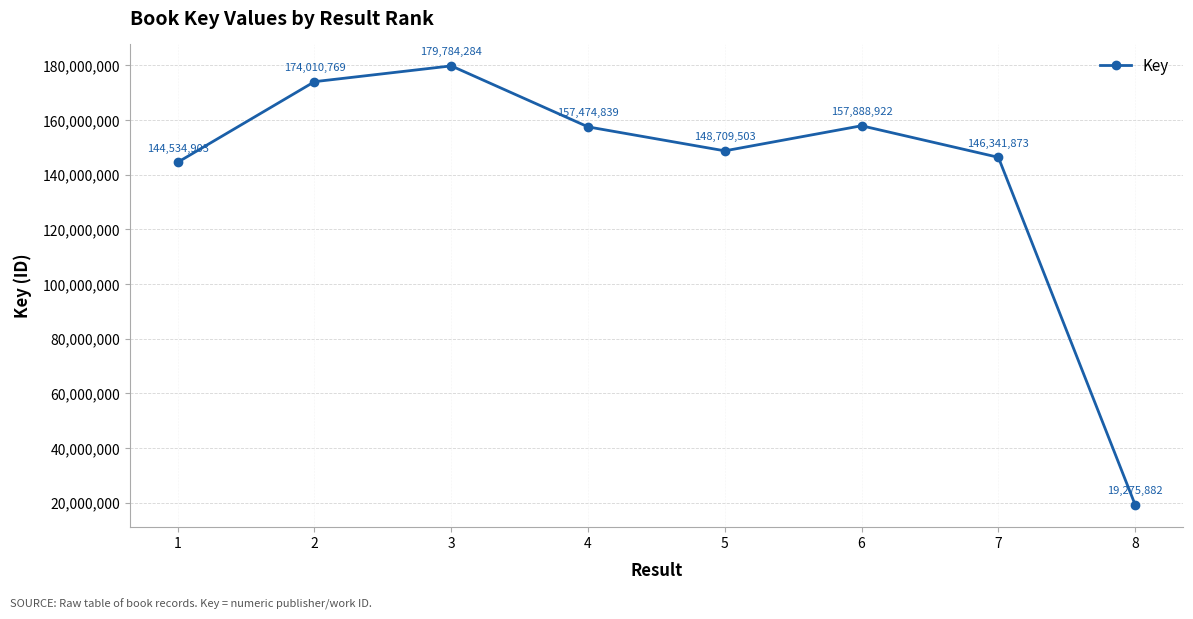

Is this an area chart (filled region under the line)?

No